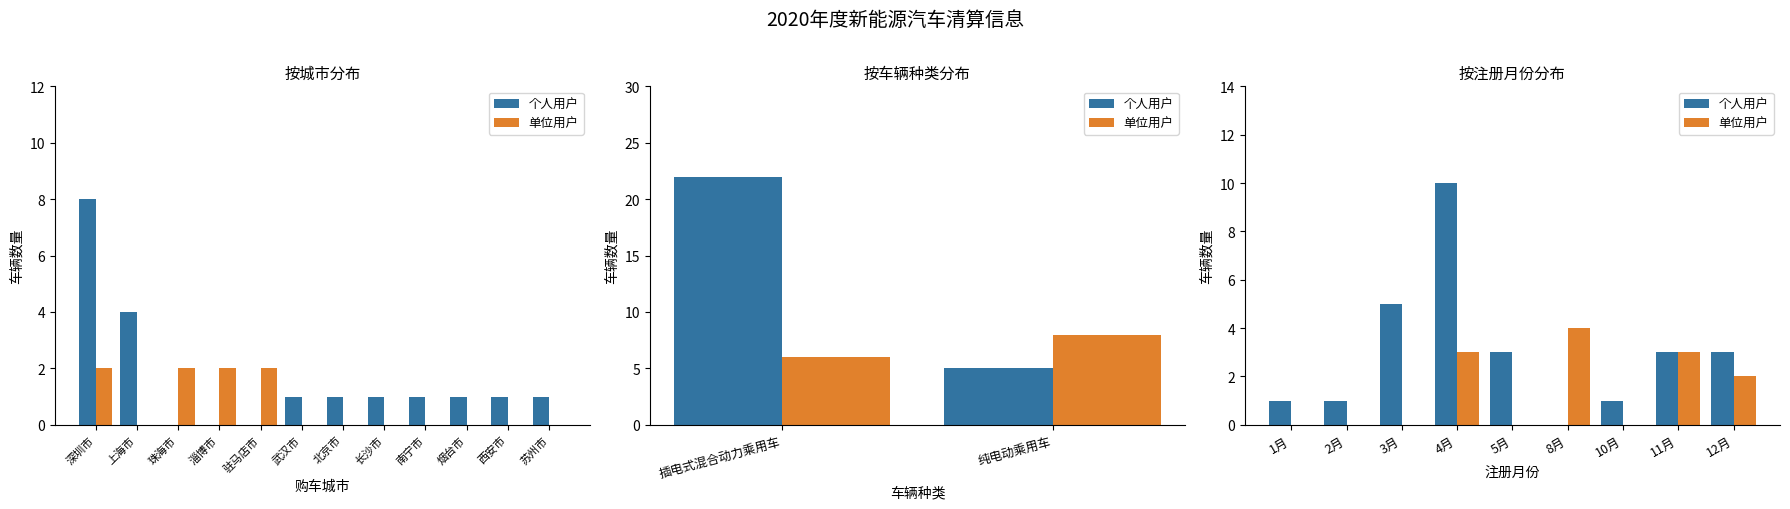

List the series in order of their overall mean, lowest first.

单位用户, 个人用户